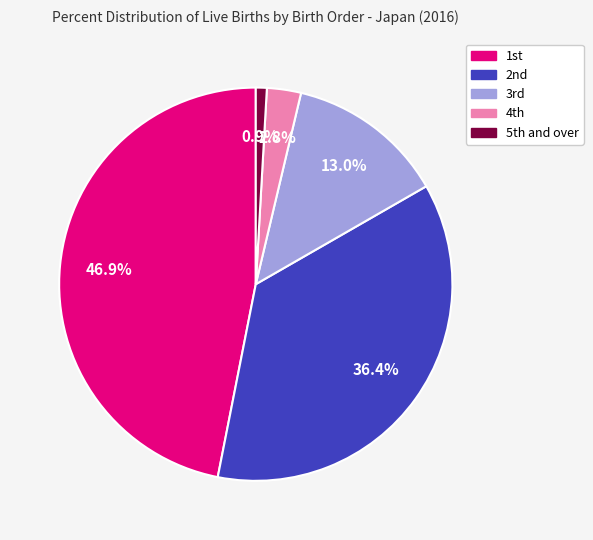

To the nearest percent, what is the difference between the largest and smallest slice percentages?

46%